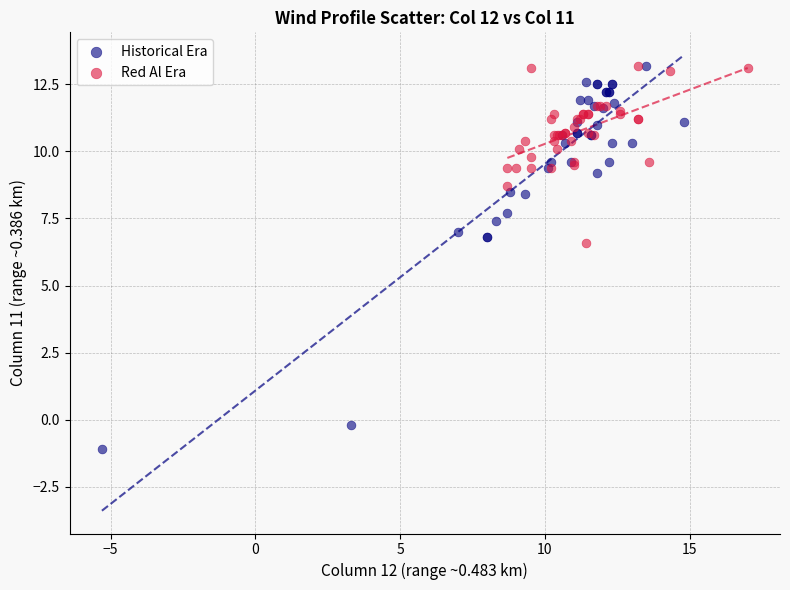

Which series contains the lowest Y value?

Historical Era